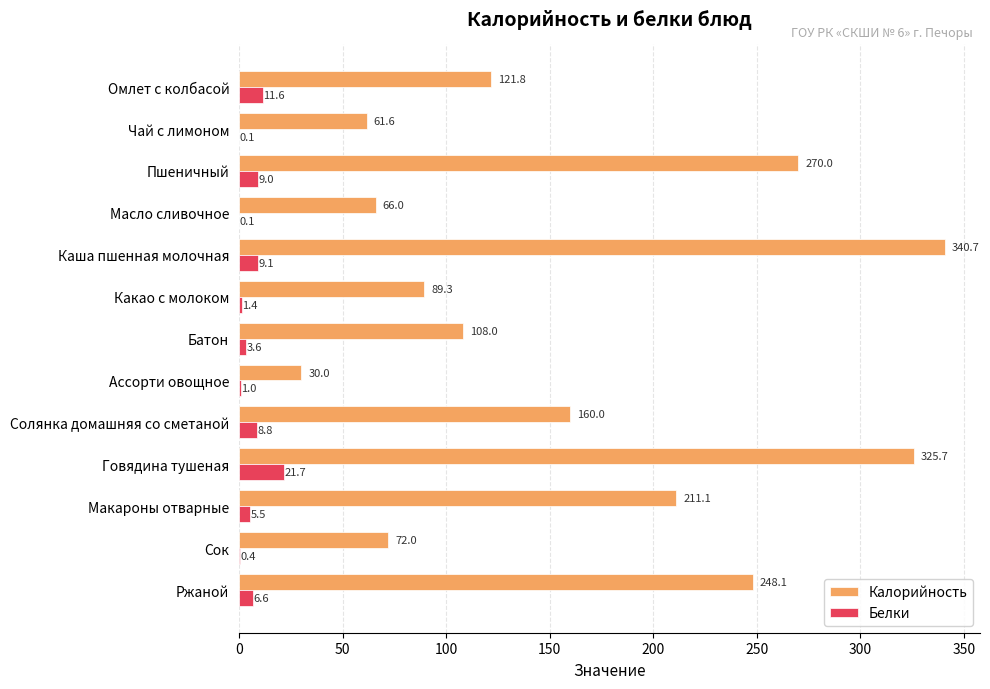

Which series has the largest total across all categories?

Калорийность